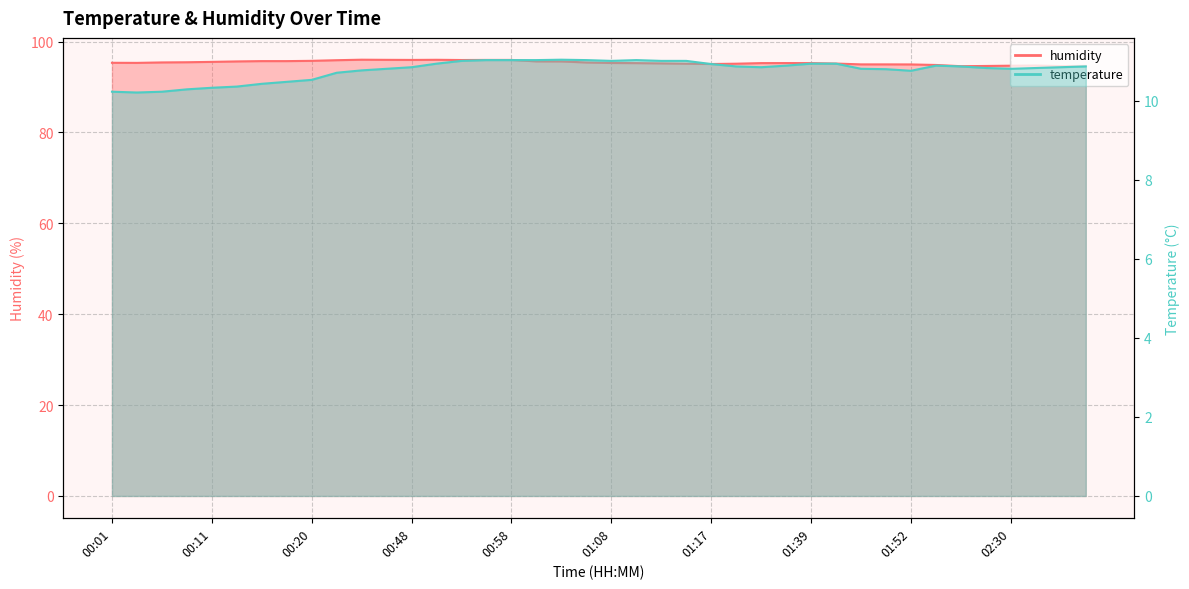

The value of temperature at 01:31 is 10.8. True or false?

True